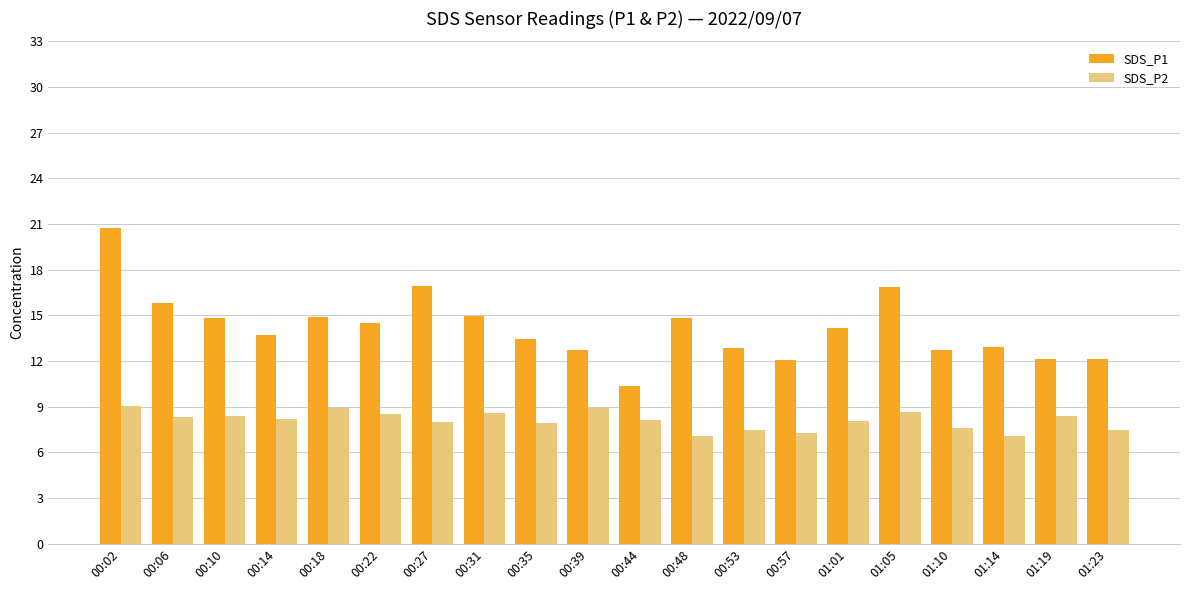

Which series has the largest total across all categories?

SDS_P1